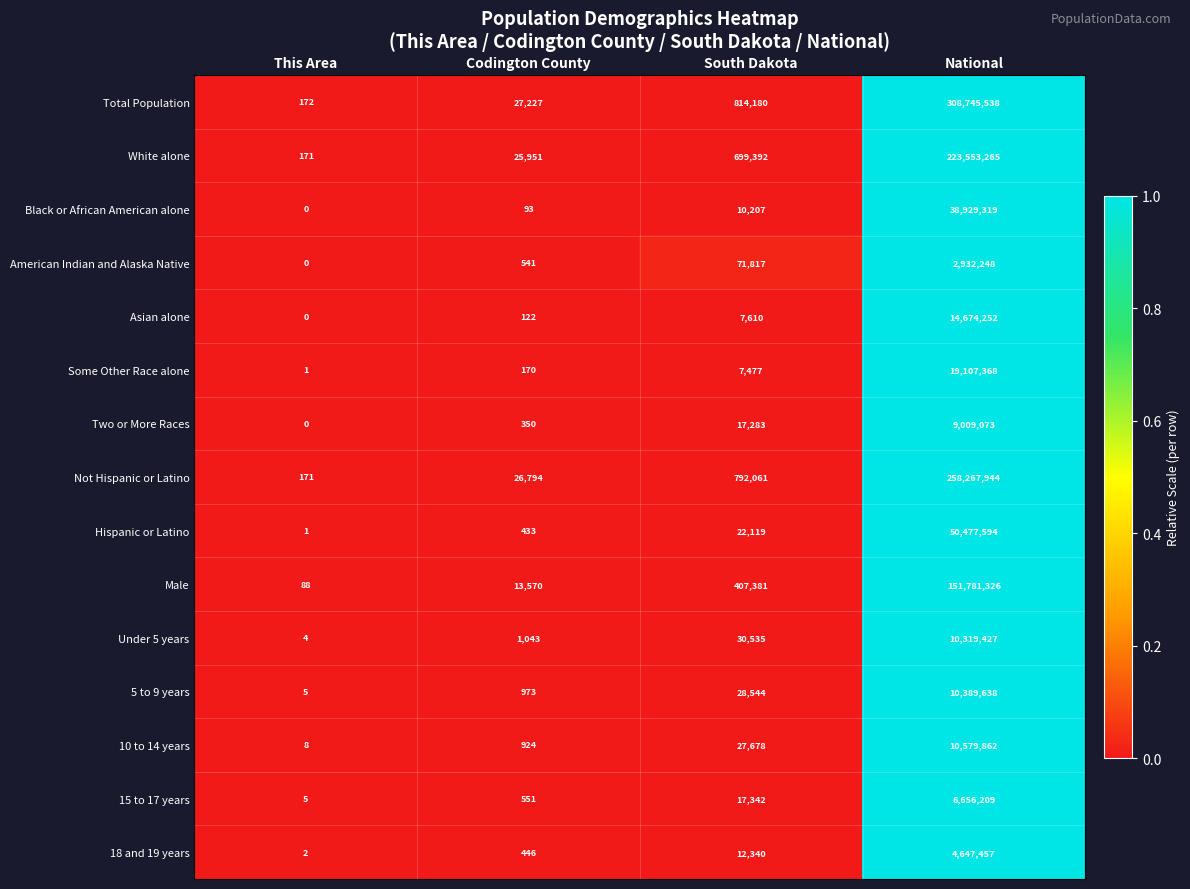

At which category is the sum across all series the highest?

National